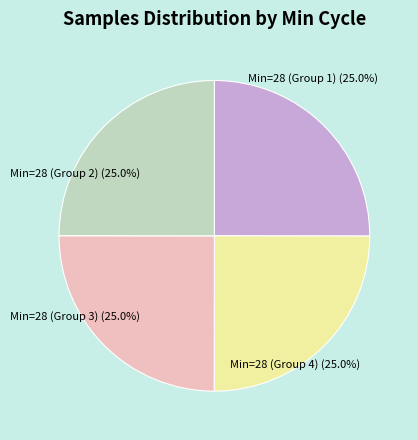

Is there a majority slice in this chart?

No